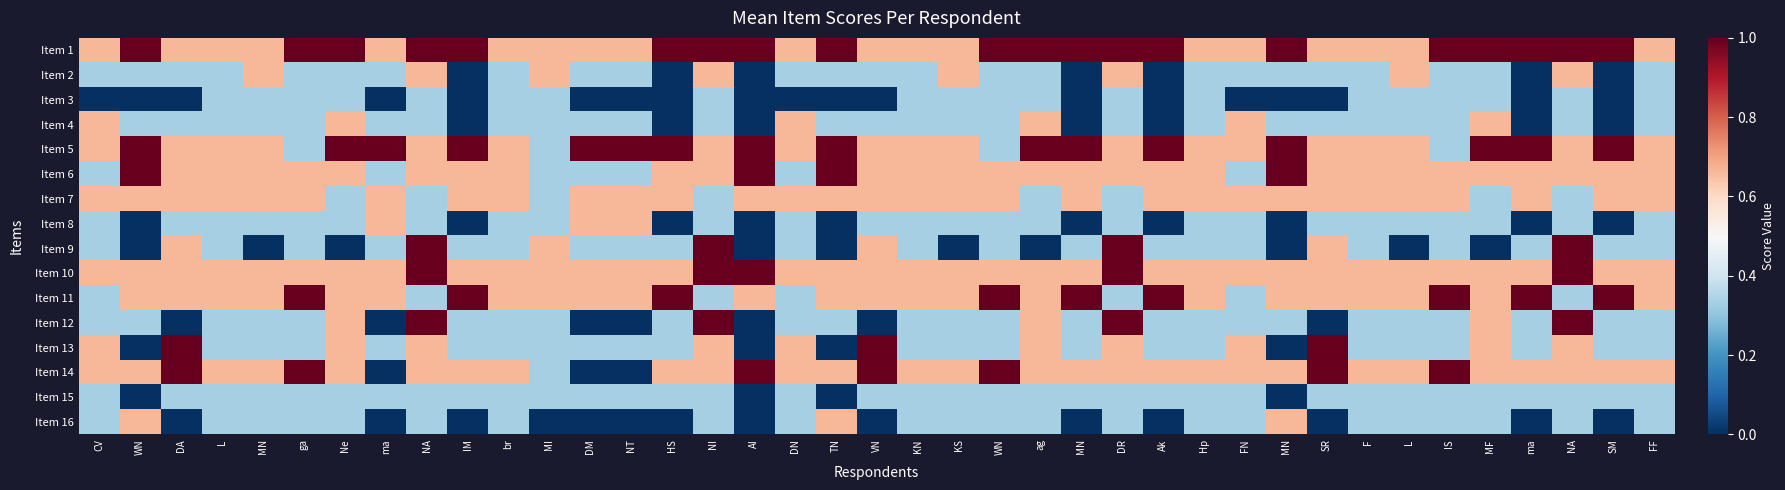

What is the total value across all series at WN?

7.3